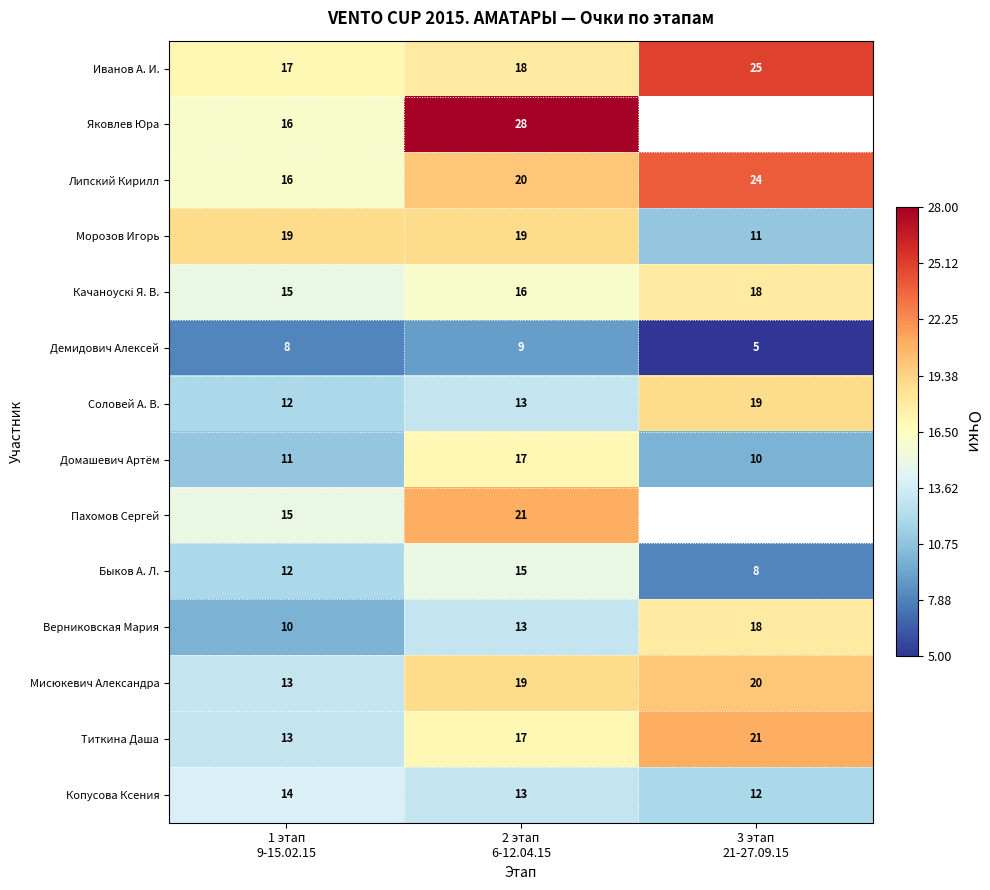

What is the lowest value of the Иванов А. И. series?

17